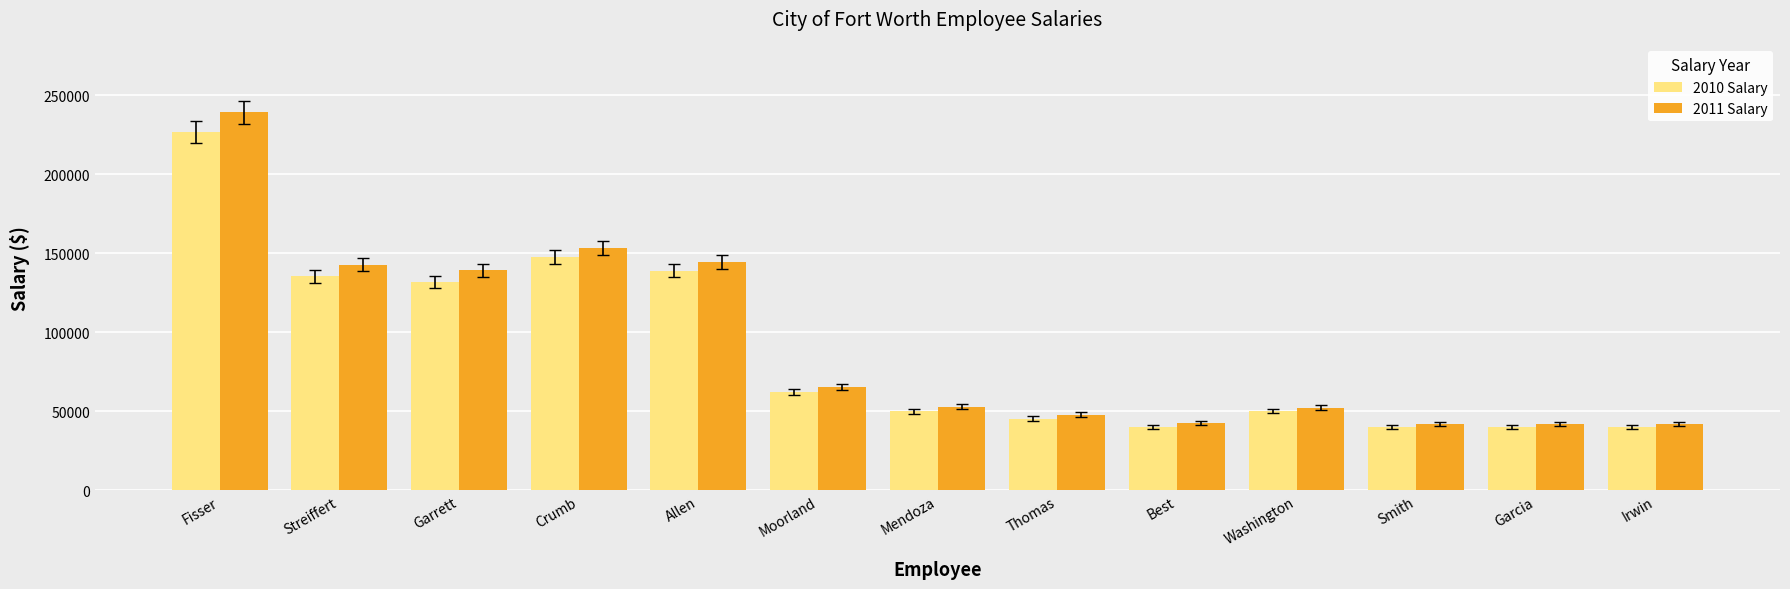

What is the highest value of the 2011 Salary series?

239057.7